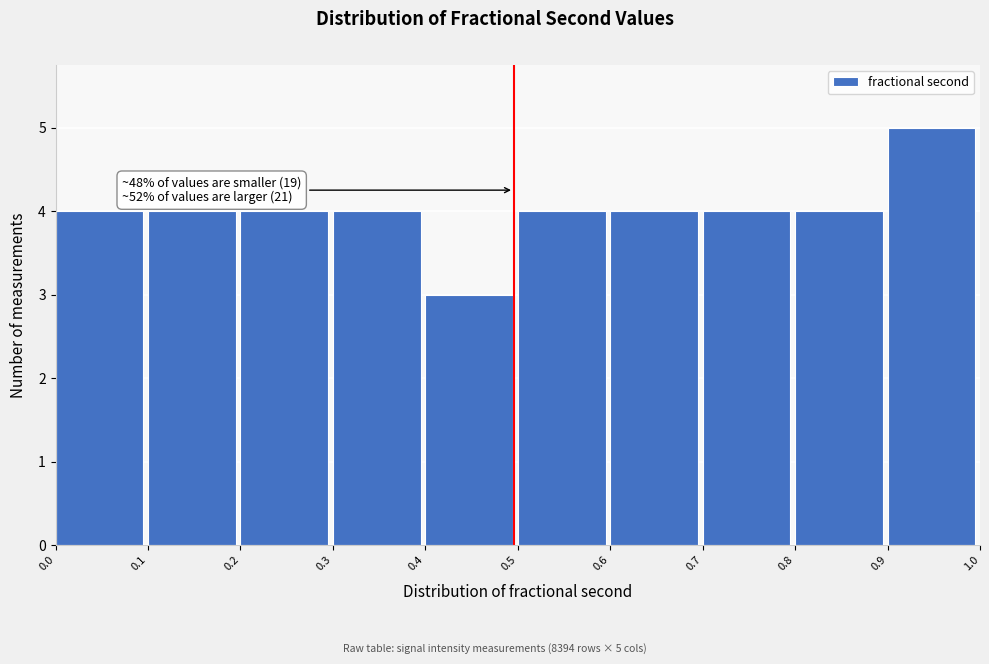

Over which range of the x-axis is the bar tallest?

0.9 to 1.0